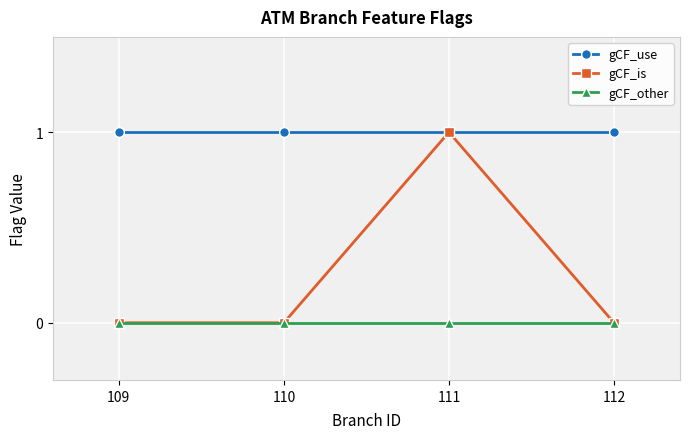

How many gCF_is values are between 0 and 1?

4